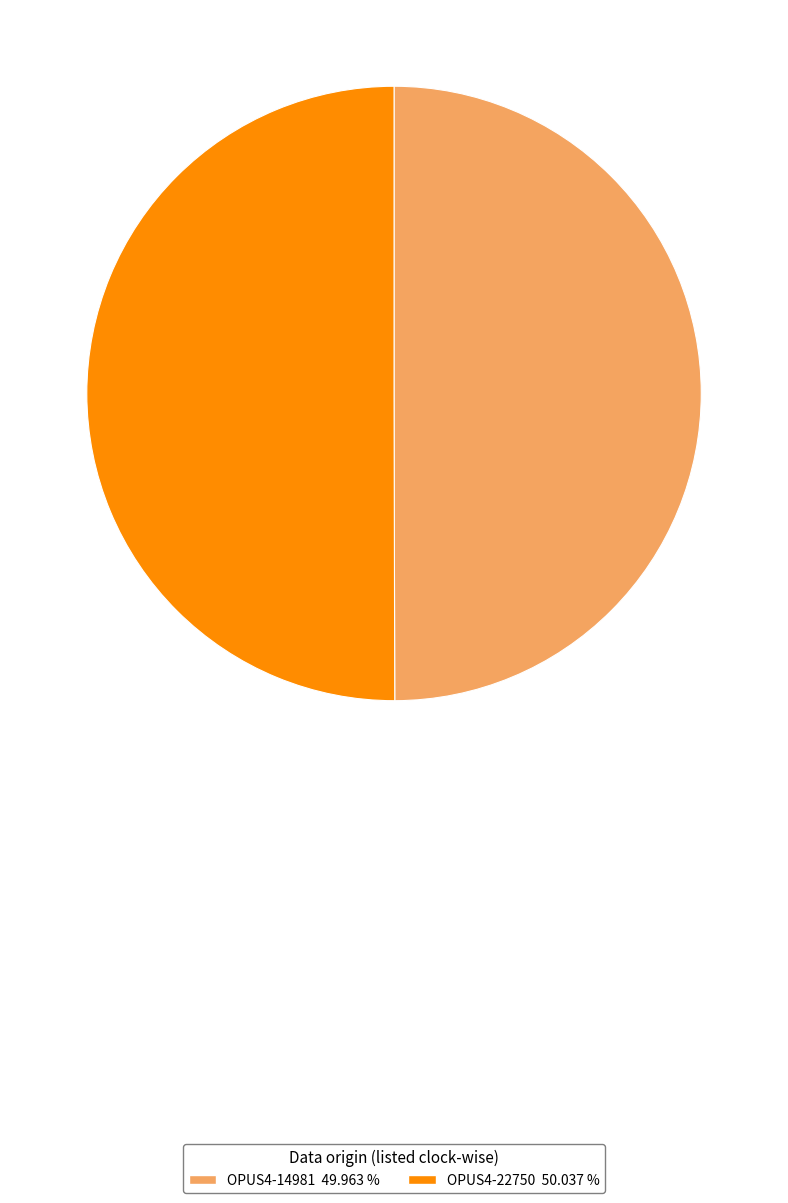

How many slices are in this pie chart?

2